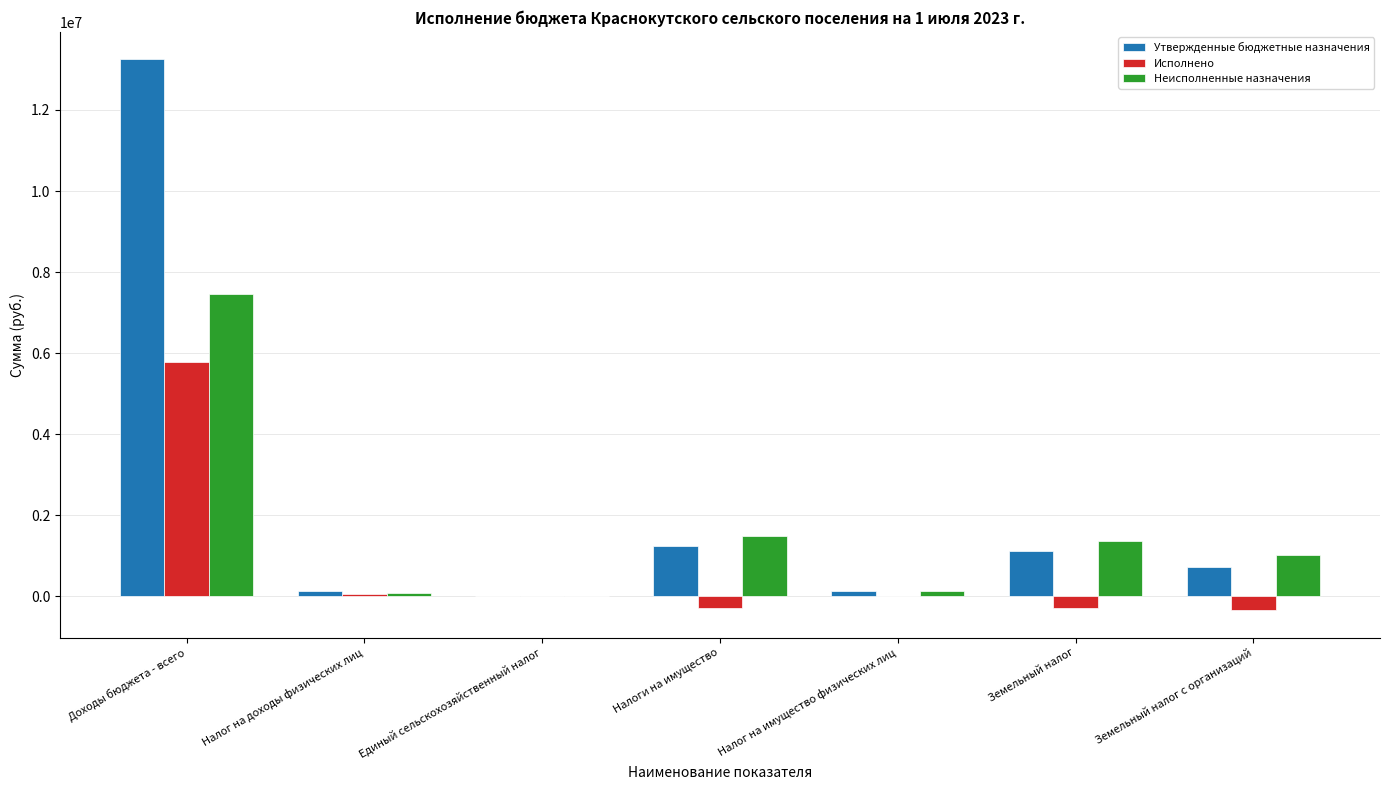

What is the sum of all Исполнено values?

4933519.2